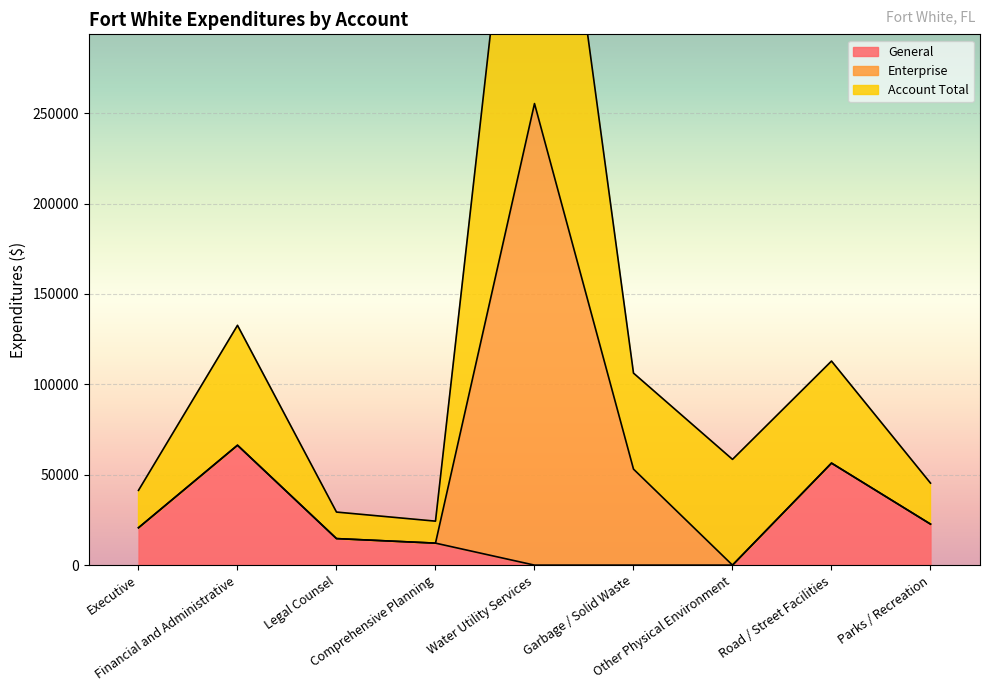

Which series has the widest spread of values?

Account Total